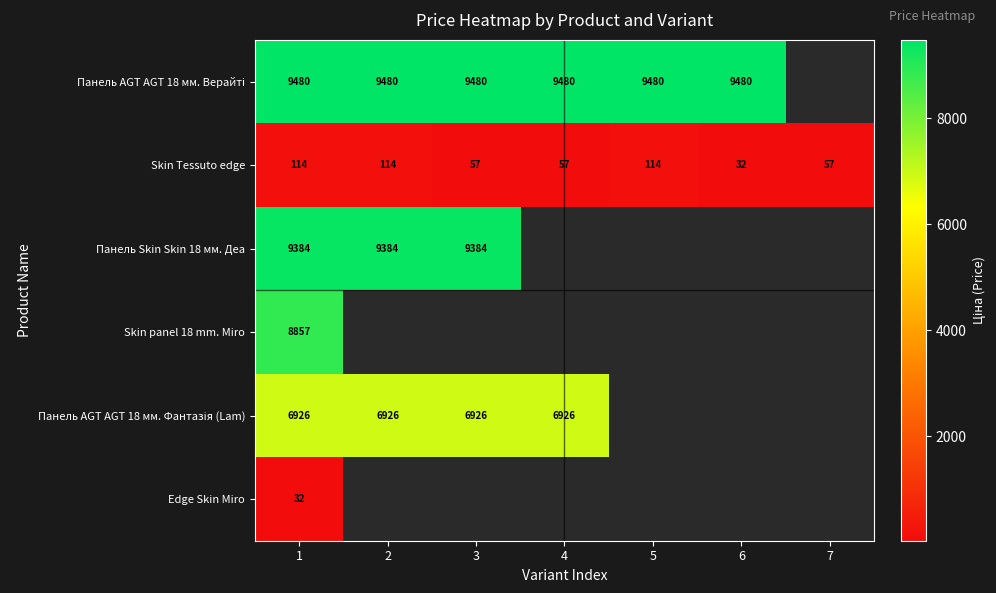

Where is Панель AGT AGT 18 мм. Верайті nearest to the value 9480?

1